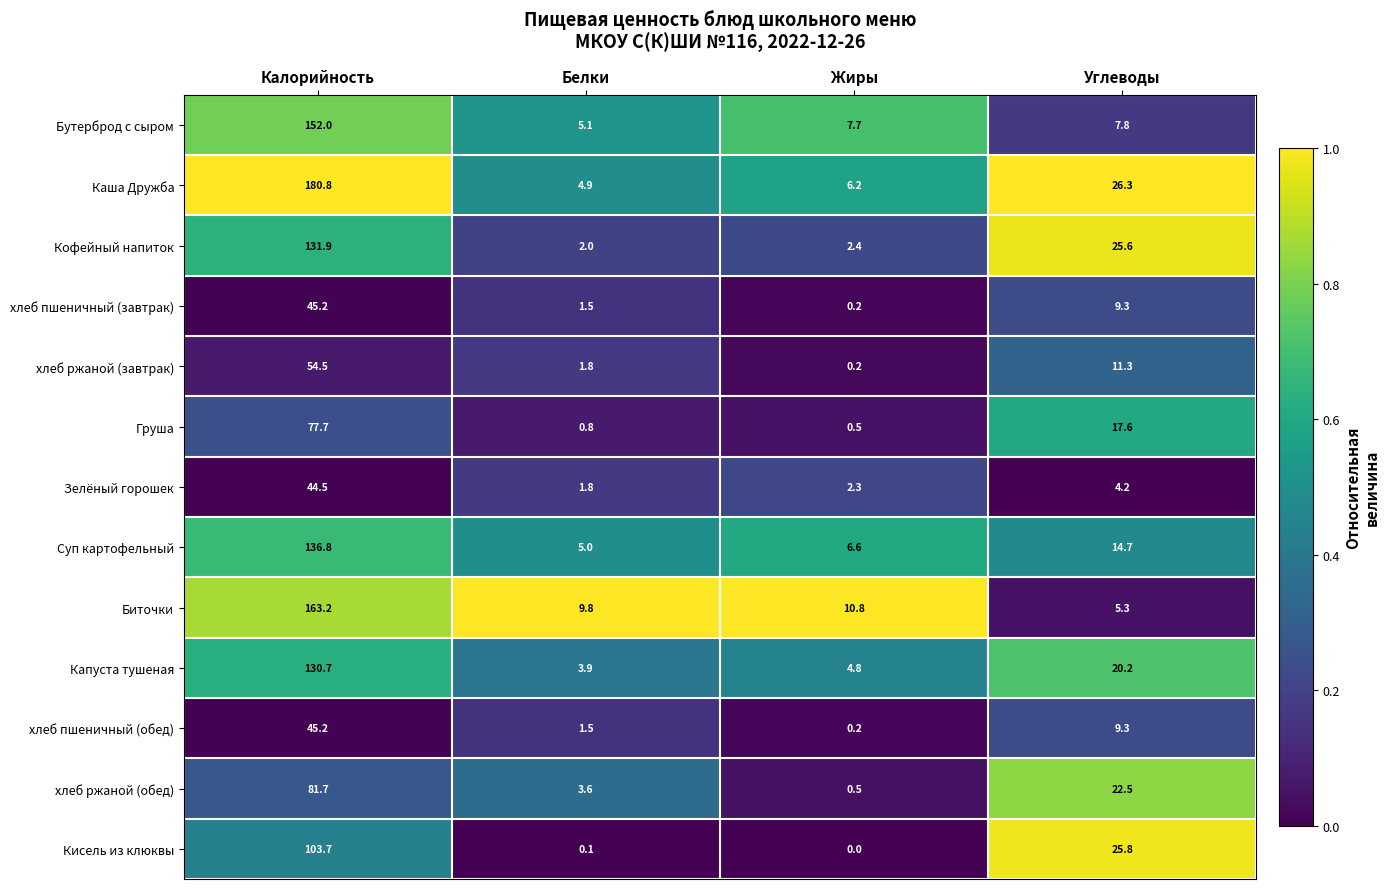

List the labels in order of Капуста тушеная value, smallest first.

Белки, Жиры, Углеводы, Калорийность